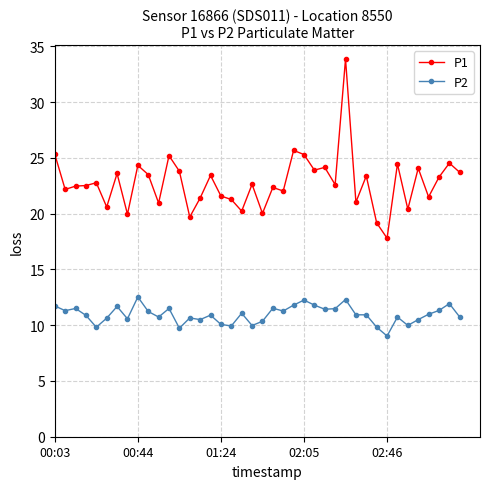

What is the greatest value displayed?

33.9